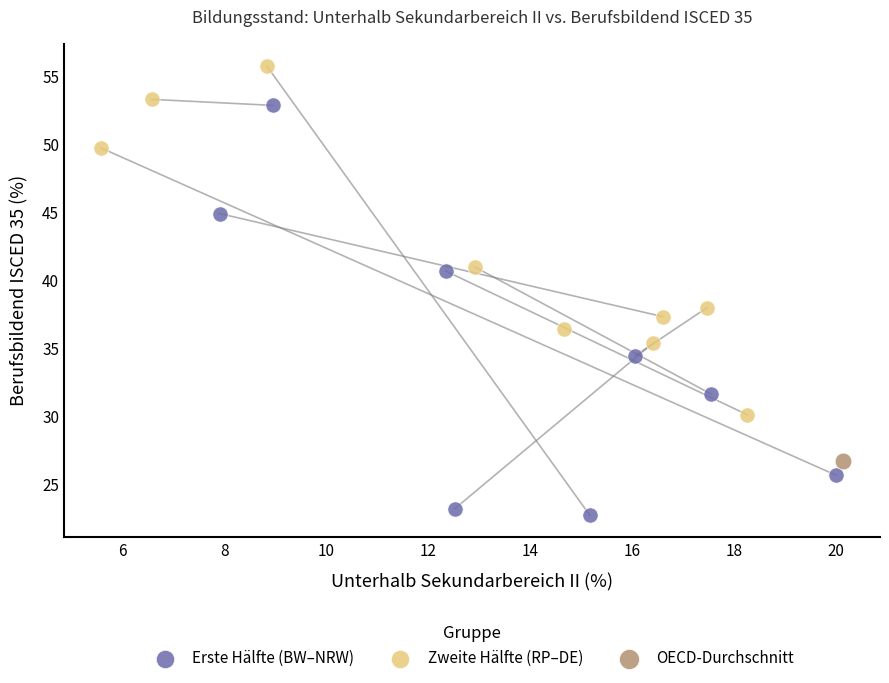

What are all the series names shown in the legend?

Erste Hälfte (BW–NRW), Zweite Hälfte (RP–DE), OECD-Durchschnitt